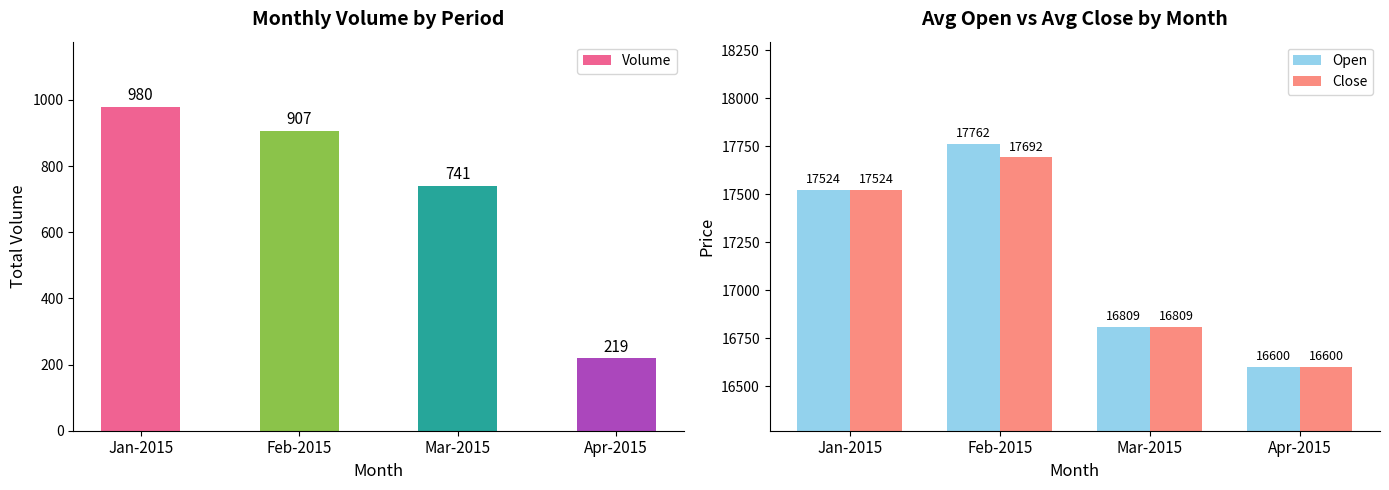

How many groups of bars are there?

4